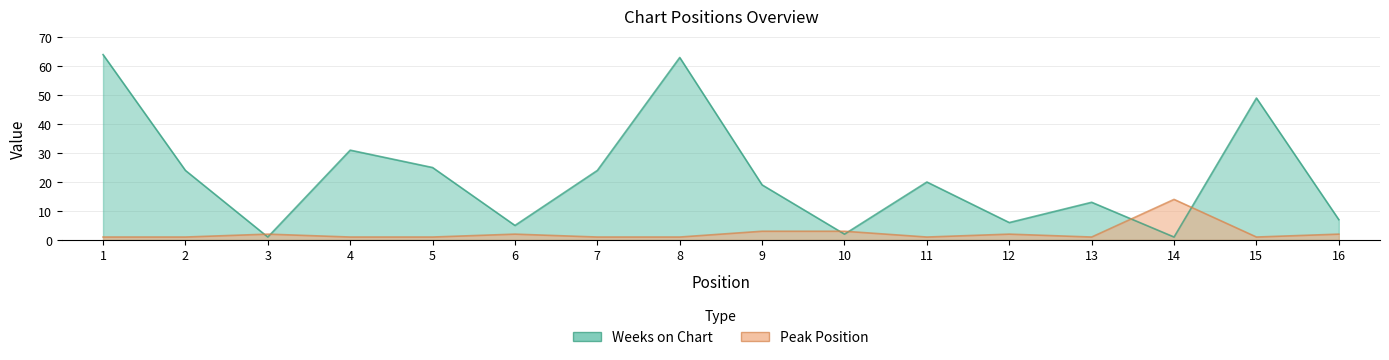

What is the value of the Weeks on Chart point at the 10th from the left?

2